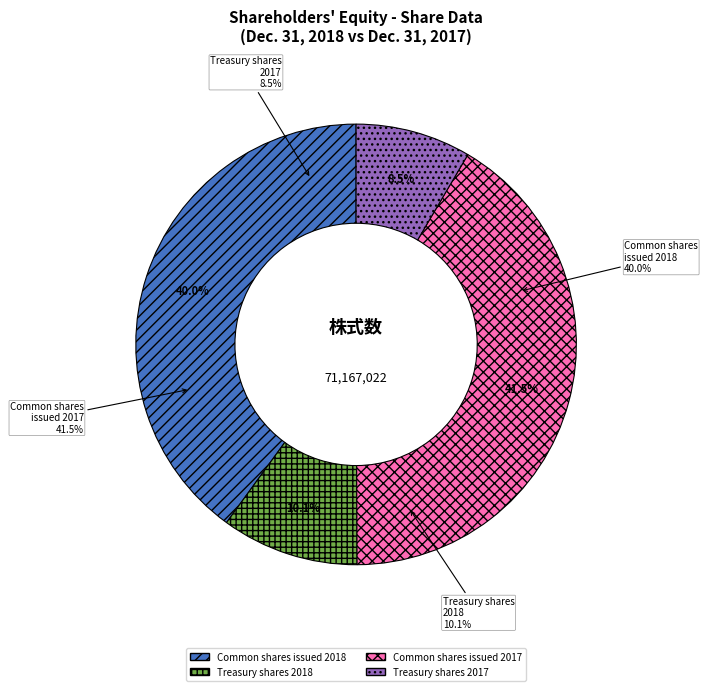

To the nearest percent, what percentage of the pie is Common stock shares issued 2018?

40%